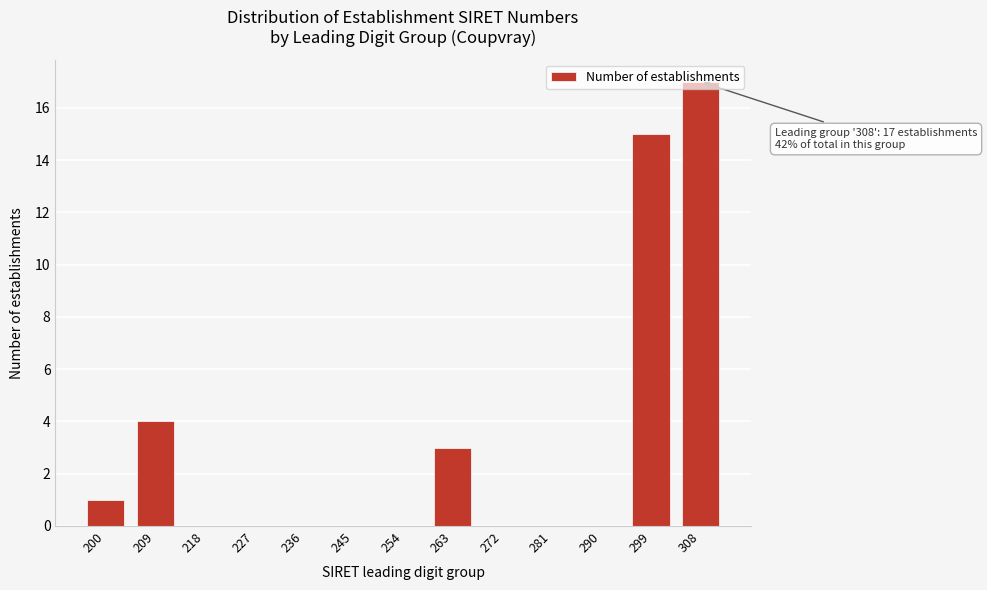

Which has a higher value, 299 or 272?

299